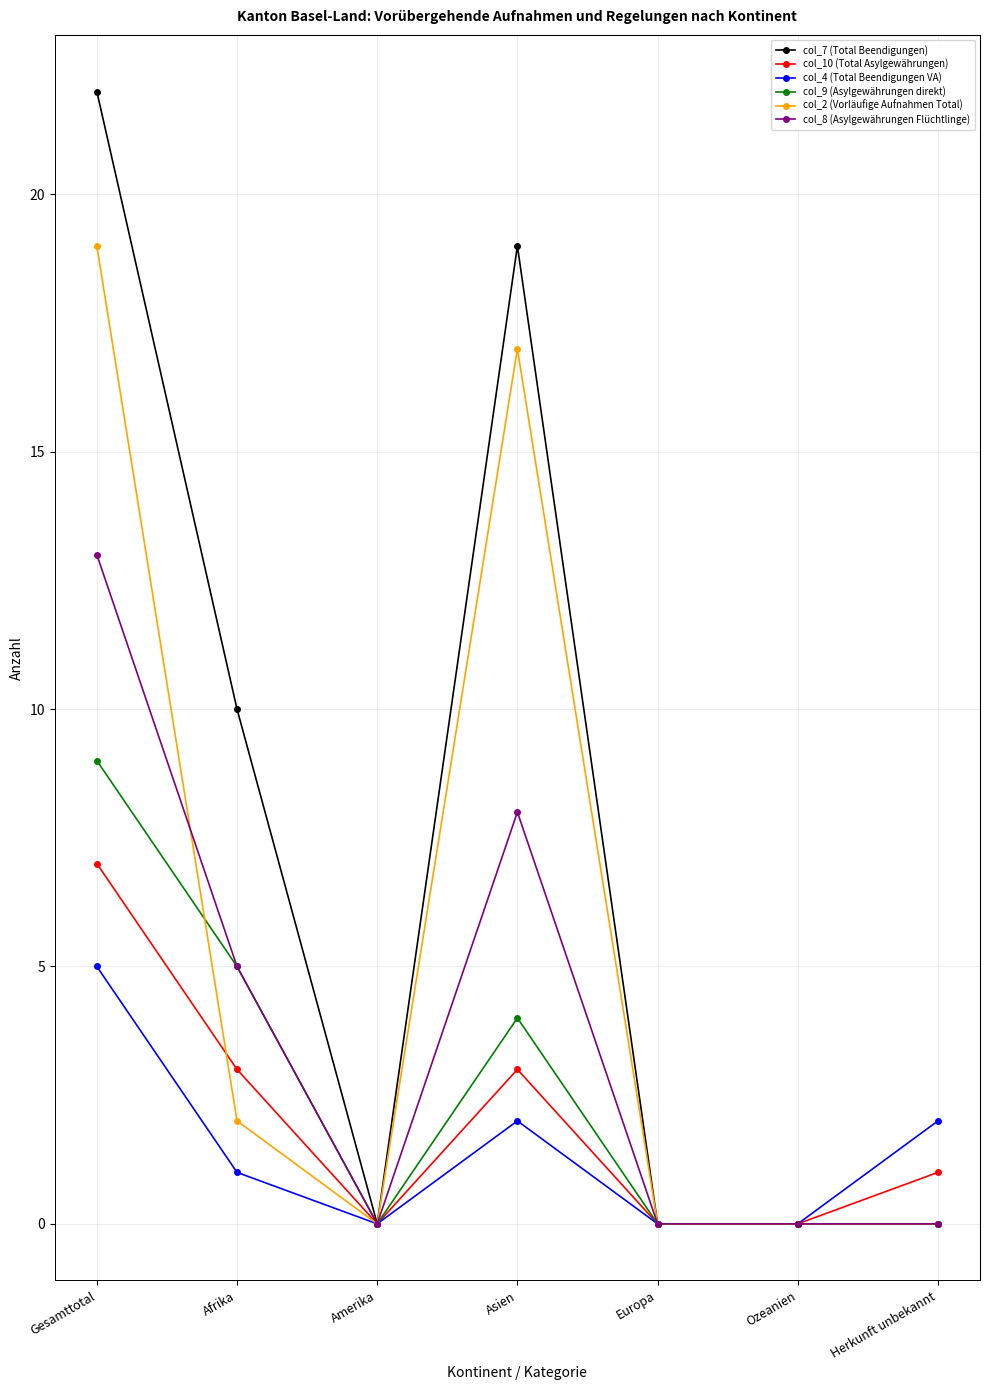

What is the difference between the second highest and second lowest values in the col_4 (Total Beendigungen VA) series?

2